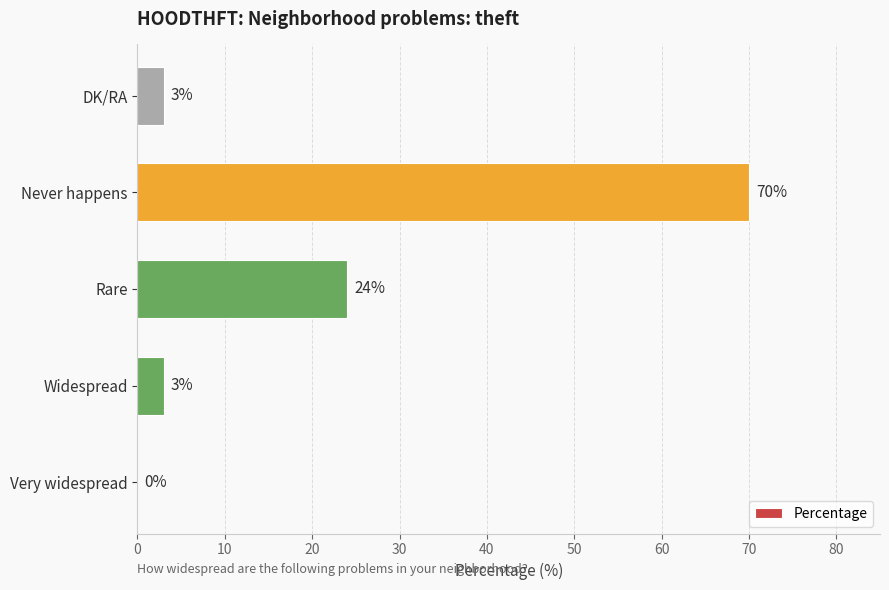

Between Rare and Never happens, which is larger?

Never happens